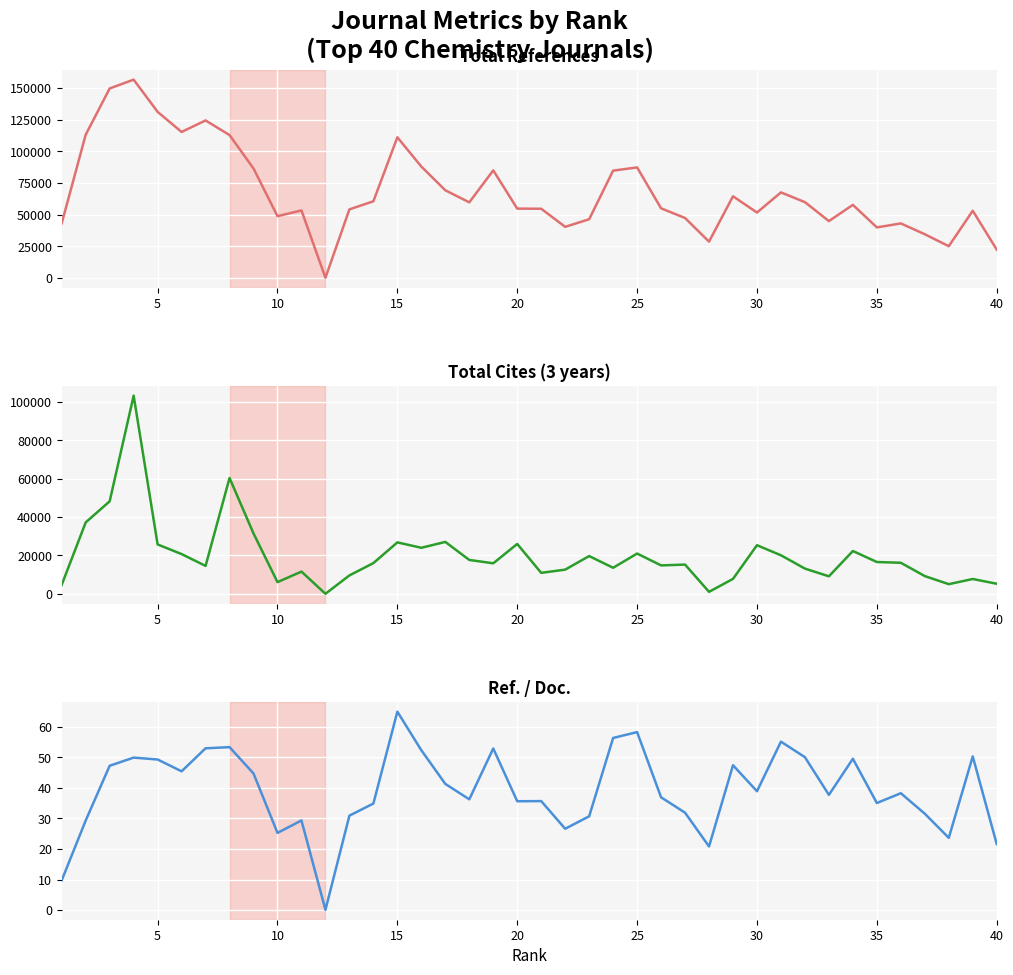

Is this an area chart (filled region under the line)?

No